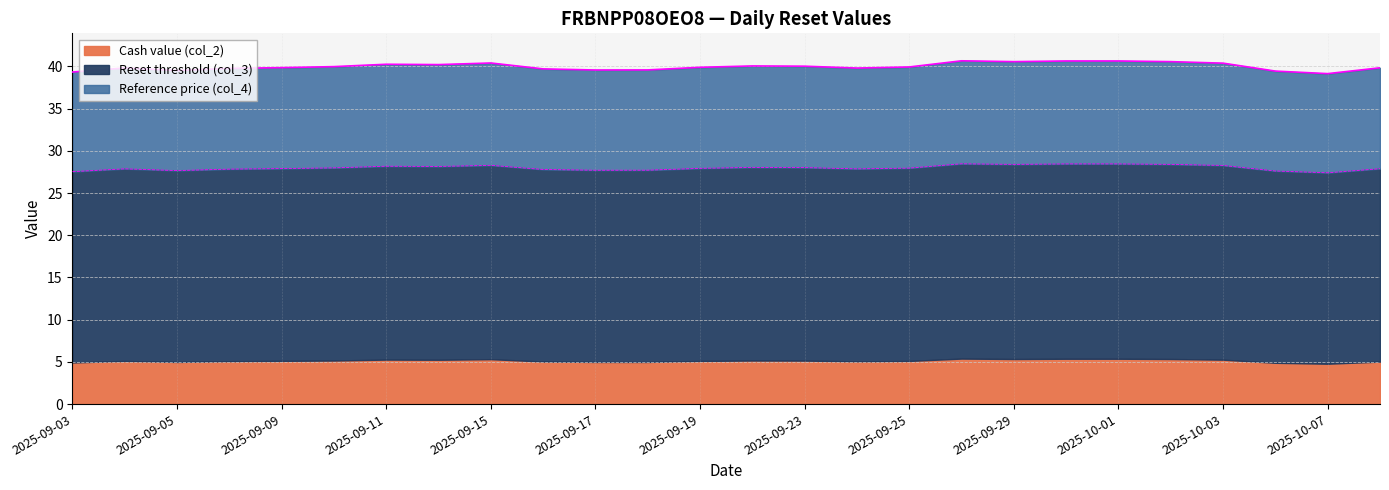

What is the lowest value of the Cash value (col_2) series?

4.8